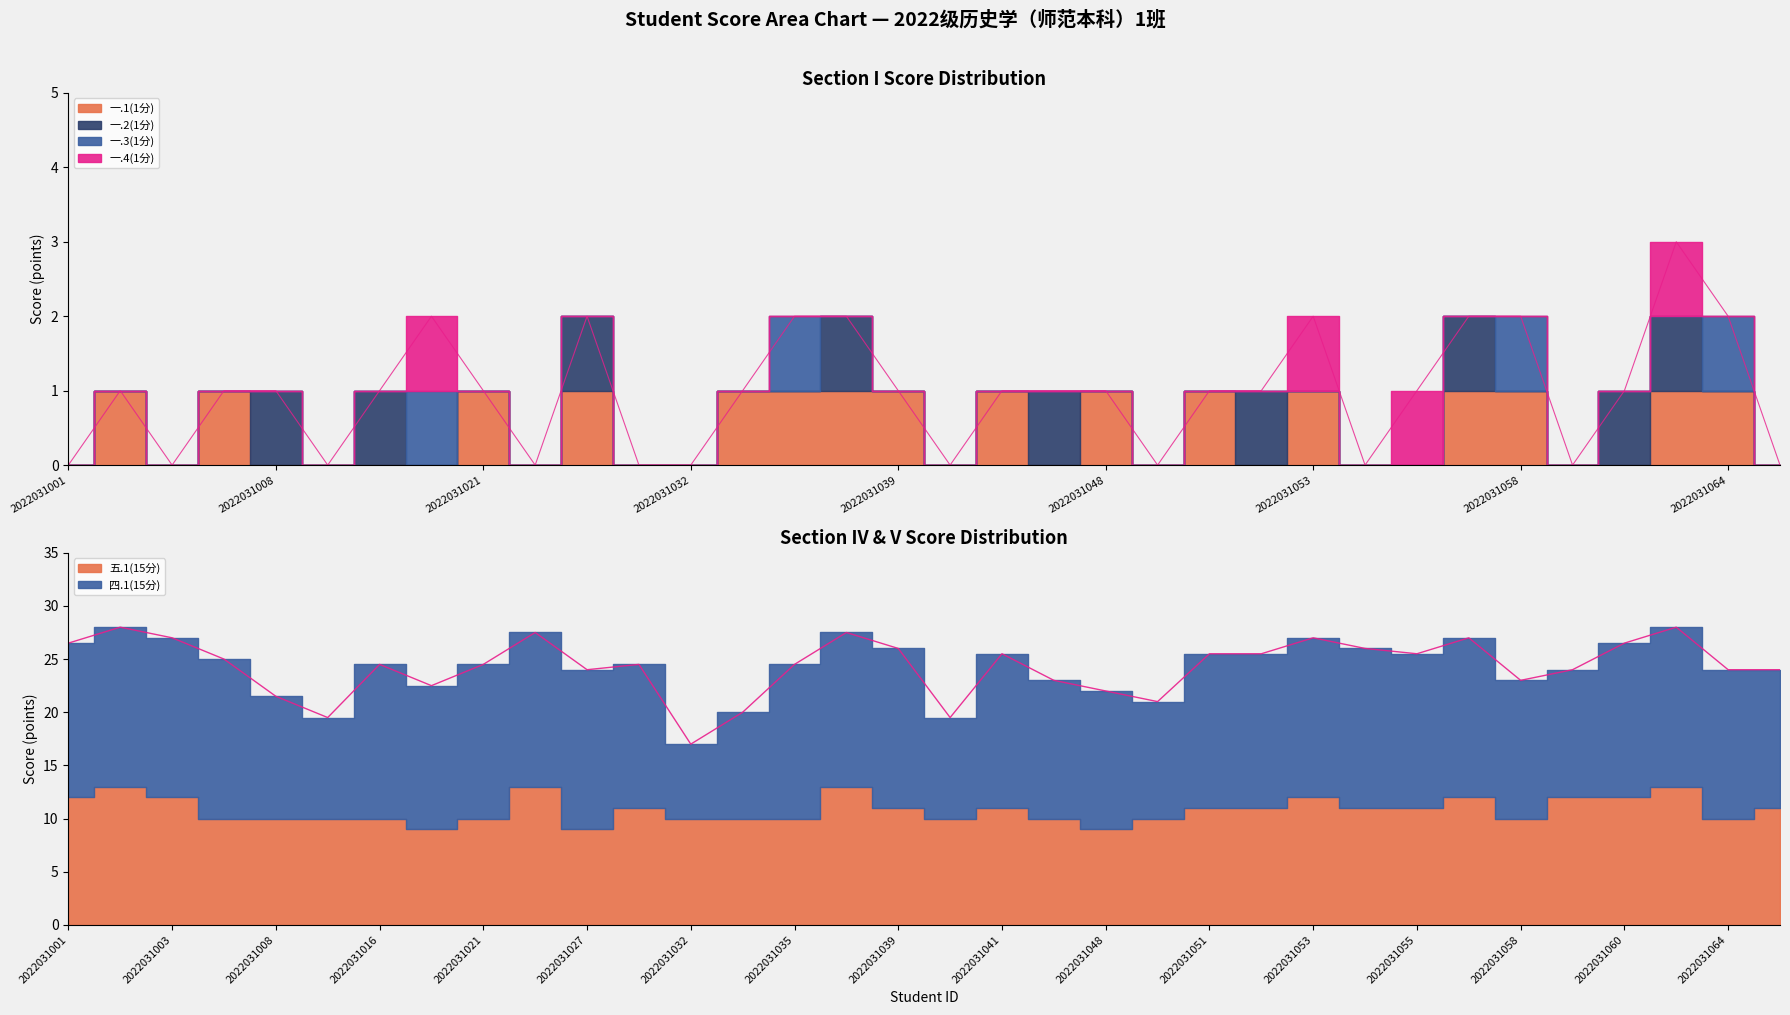

At which label is 四.1(15分) closest to 11?

2022031049